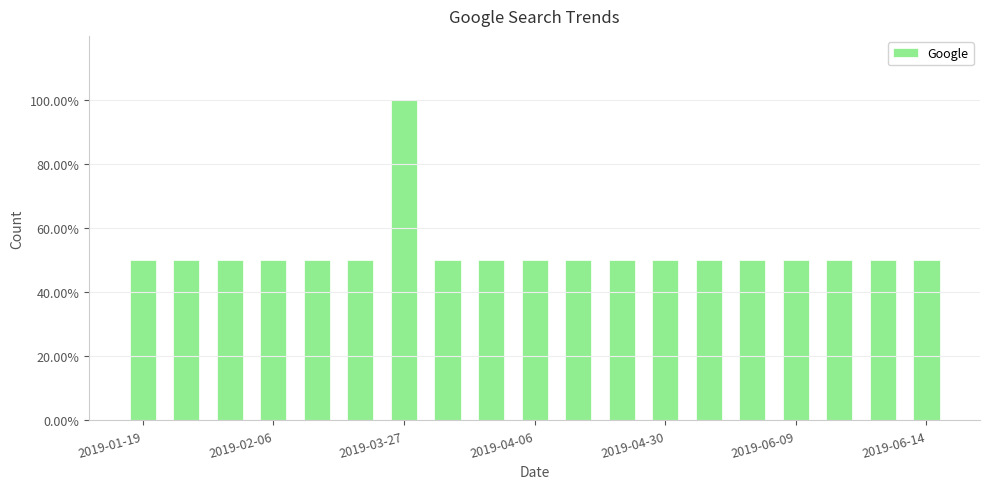

What is the maximum value shown in the chart?

100